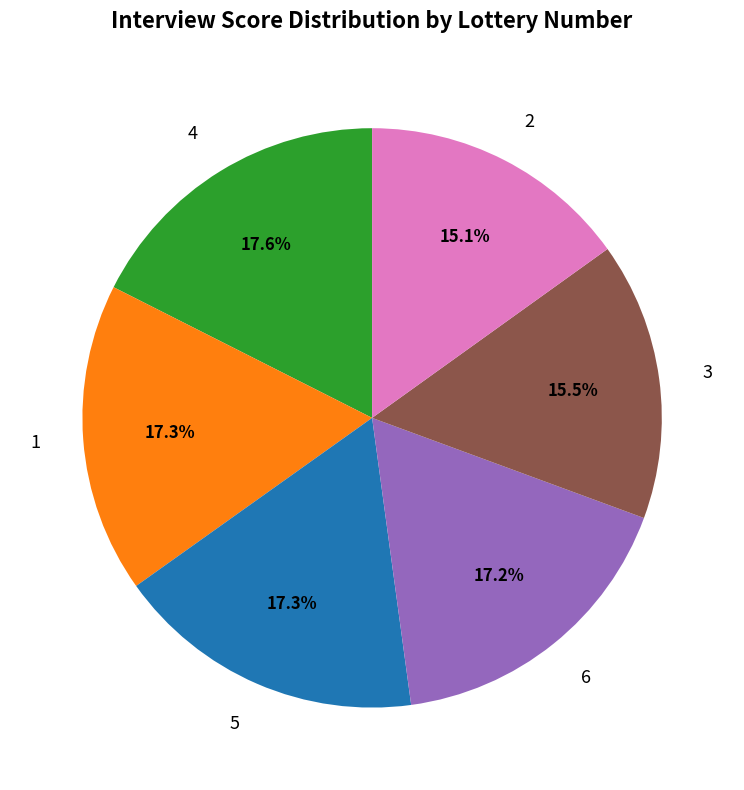

Is there any slice that represents more than half of the pie?

No